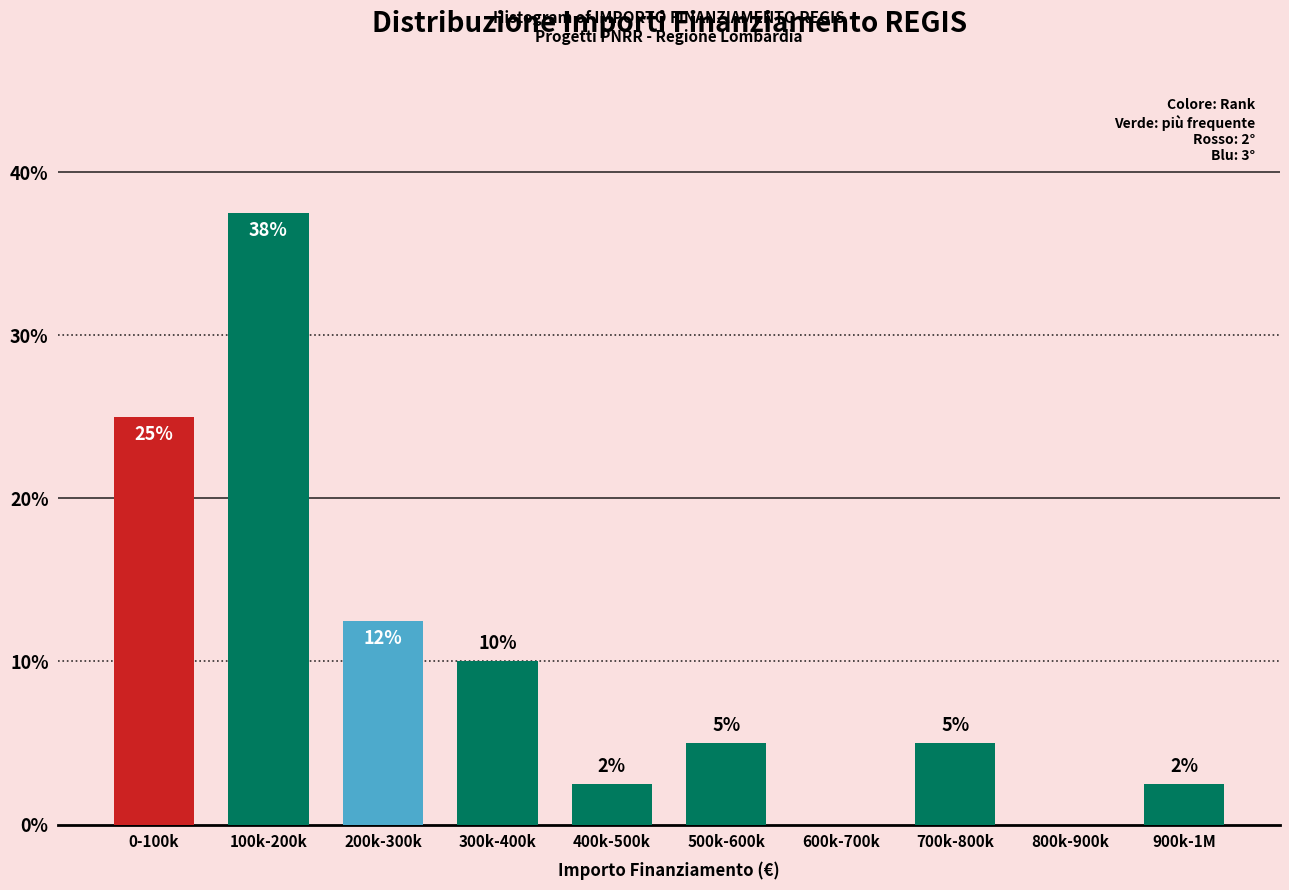

Read the value at 500k-600k.

5.0